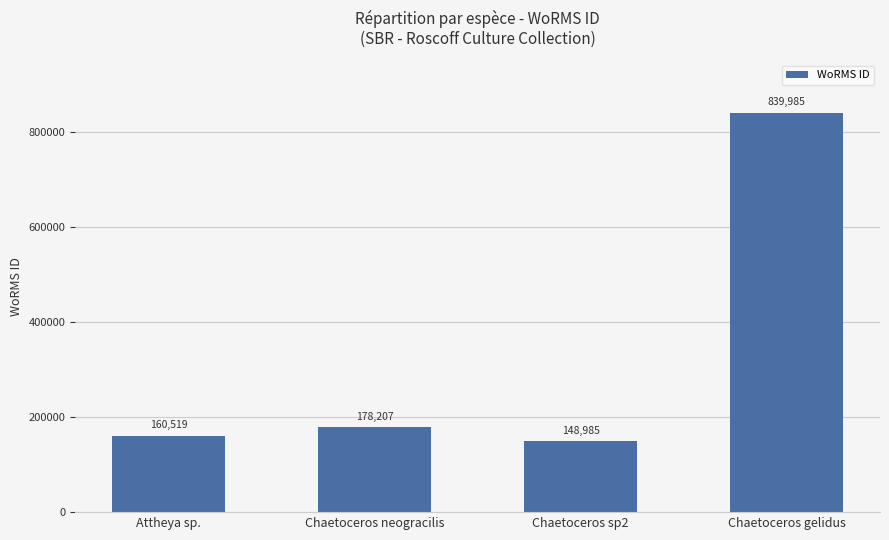

Rank the categories by value from lowest to highest.

Chaetoceros sp2, Attheya sp., Chaetoceros neogracilis, Chaetoceros gelidus